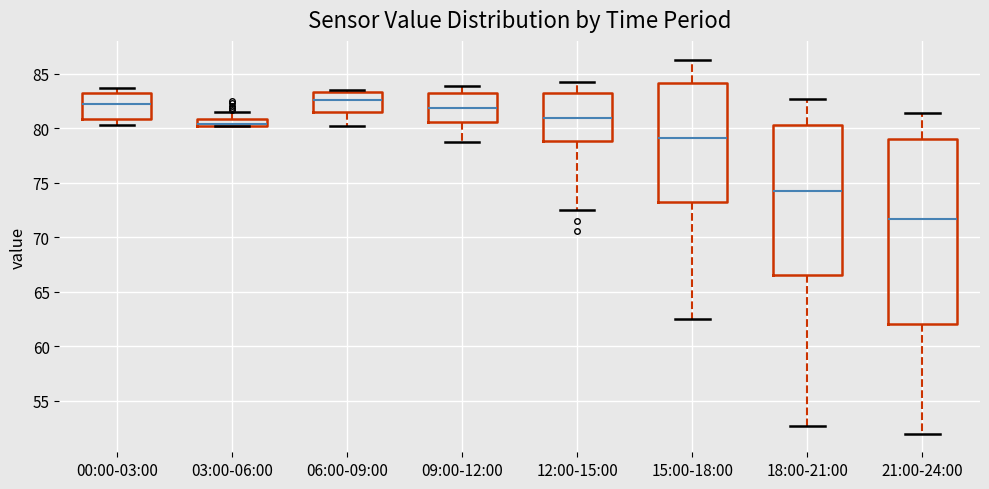

Which box is the tallest, from its lower edge to its upper edge?

21:00-24:00